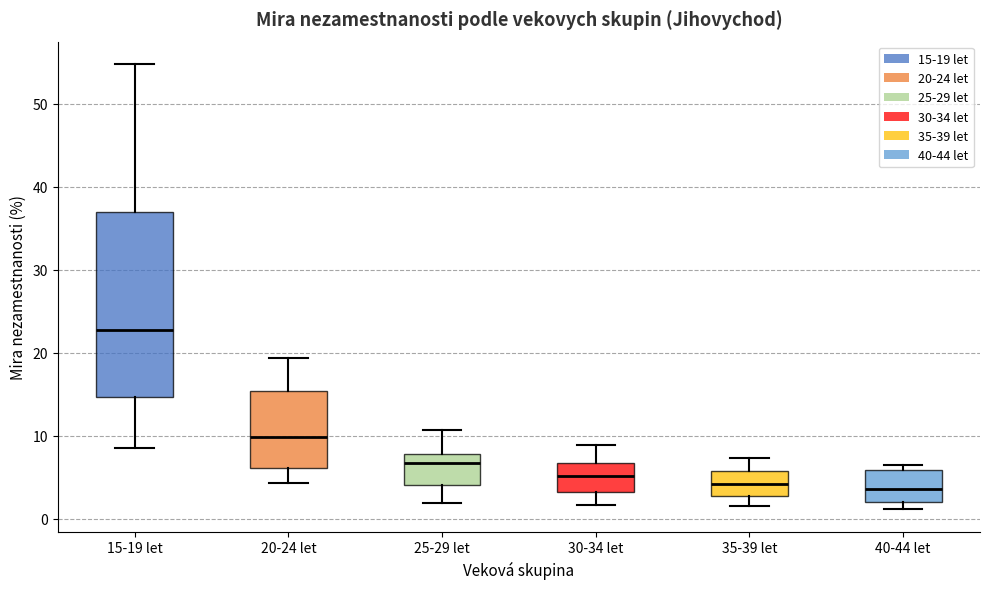

Reading left to right, transcribe this box plot: for each box, give where its median line is, the range the box spans, and where its two whiskers end, as read against the y-axis. The values are not printed on the chart, so give them approximately, as read against the axis.

15-19 let: median 23, box 15 to 37, whiskers 9 to 55
20-24 let: median 10, box 6 to 15, whiskers 4 to 19
25-29 let: median 7, box 4 to 8, whiskers 2 to 11
30-34 let: median 5, box 3 to 7, whiskers 2 to 9
35-39 let: median 4, box 3 to 6, whiskers 2 to 7
40-44 let: median 4, box 2 to 6, whiskers 1 to 6 (just above the box's upper edge)